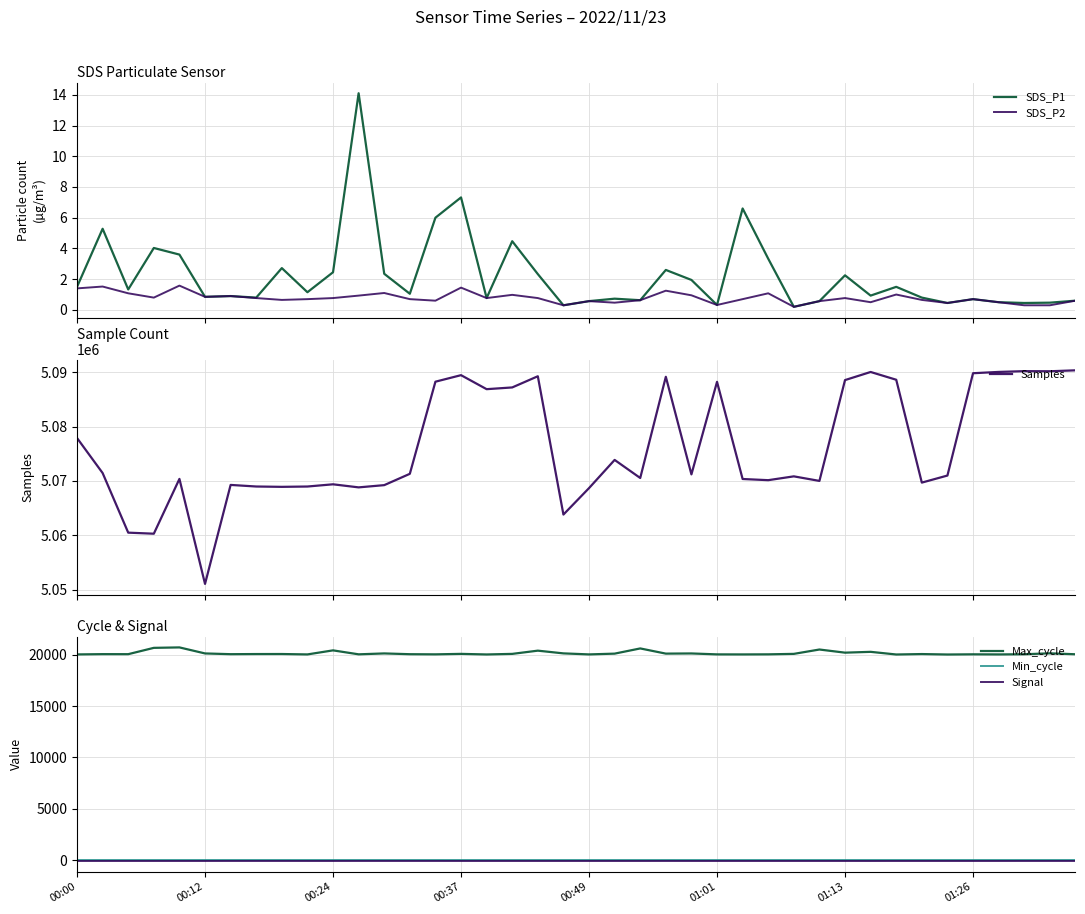

Which series has the widest spread of values?

Samples